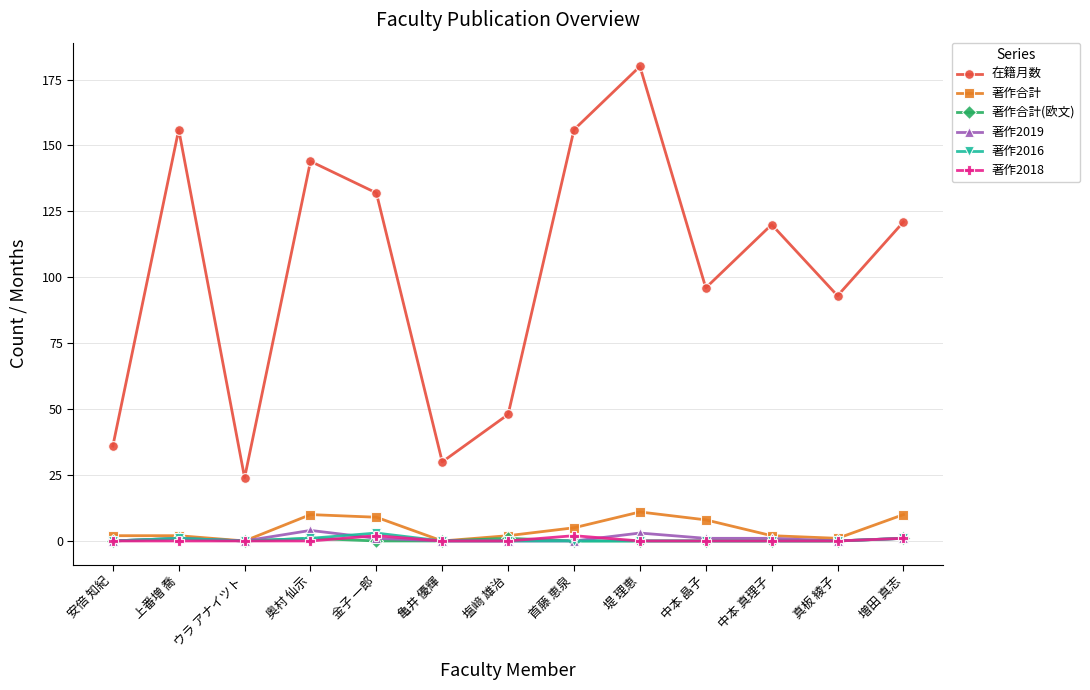

True or false: 在籍月数 and 著作2016 intersect in this chart.

False